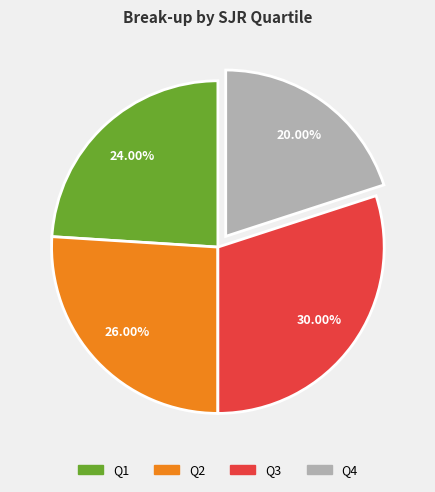

Does any single category account for the majority?

No